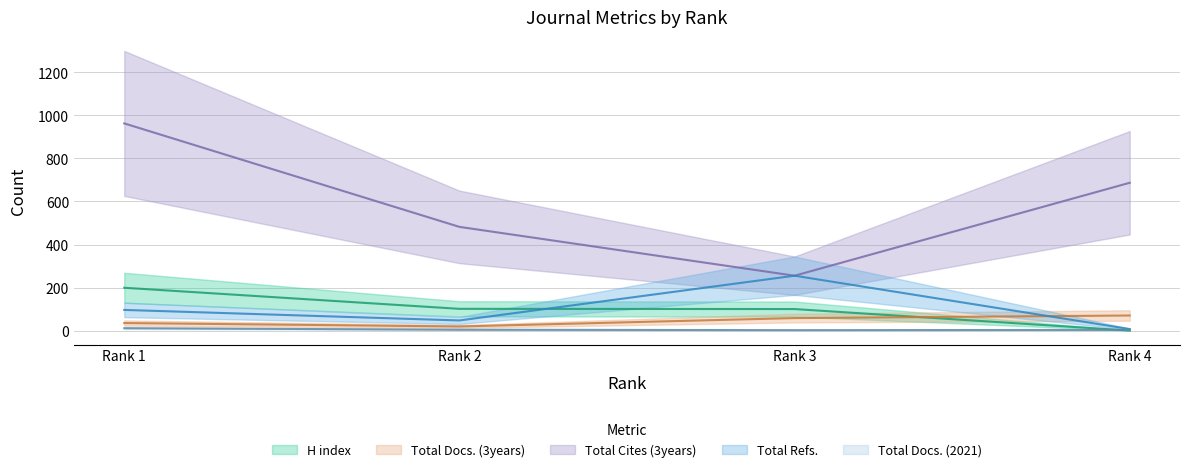

Which category has the lowest value across all series?

Rank 4